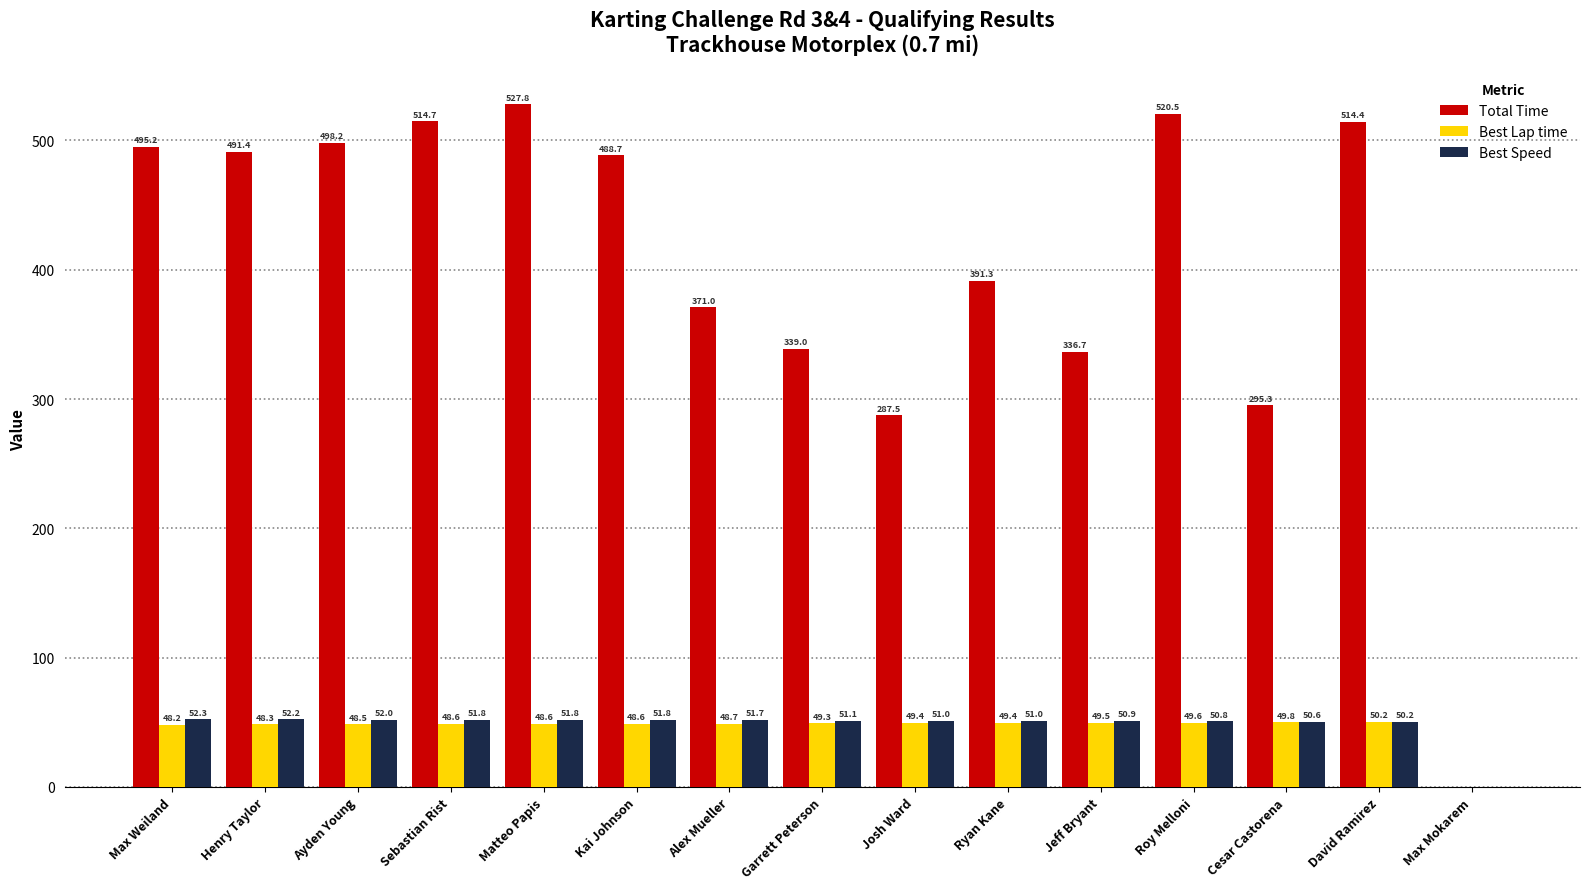

How many groups of bars are there?

15